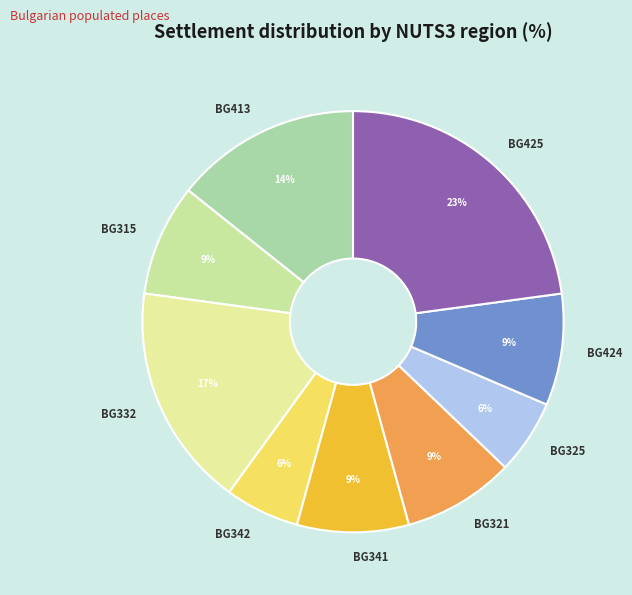

Is the sum of BG413 and BG315 greater than half?

No